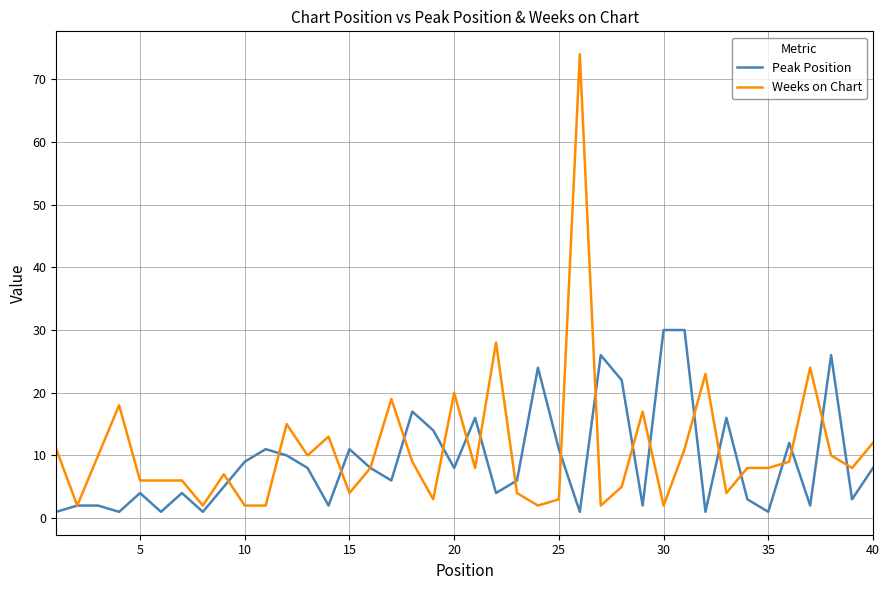

Rank the series by their maximum value, from lowest to highest.

Peak Position, Weeks on Chart